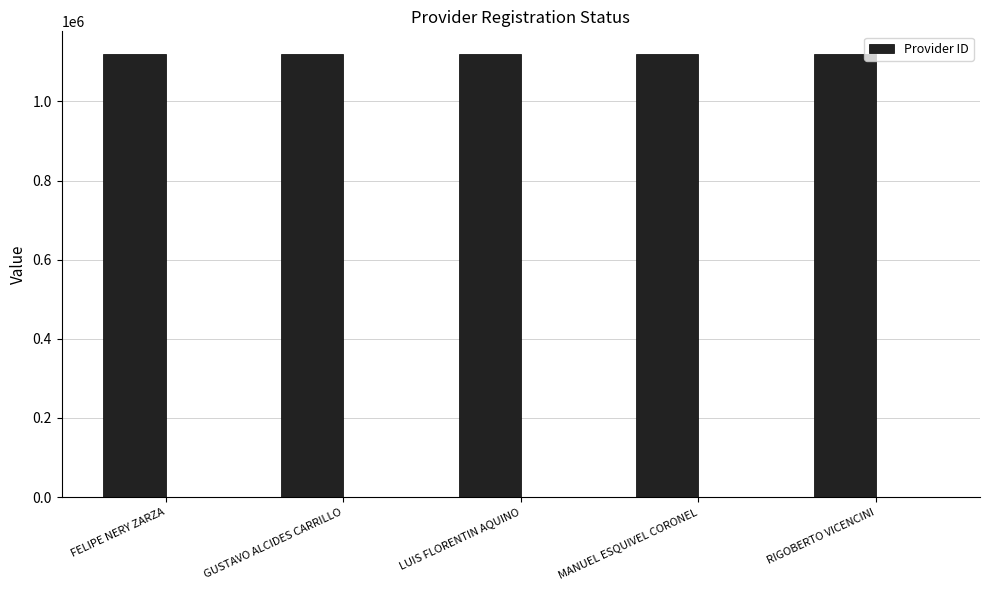

Is it true that the value at MANUEL ESQUIVEL CORONEL is 1121288?

True